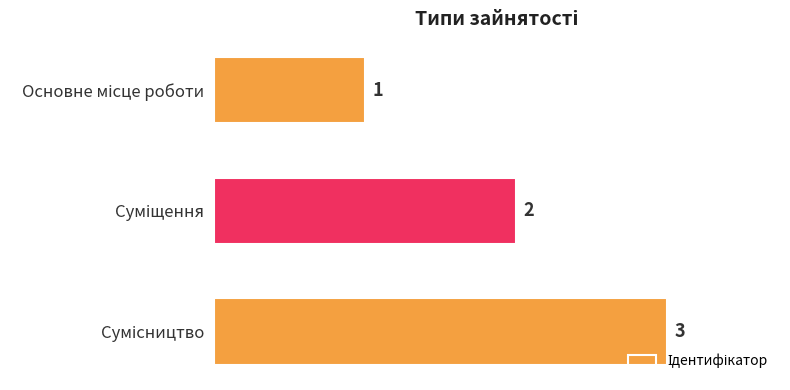

What is the value of the 2nd bar from the top?

2